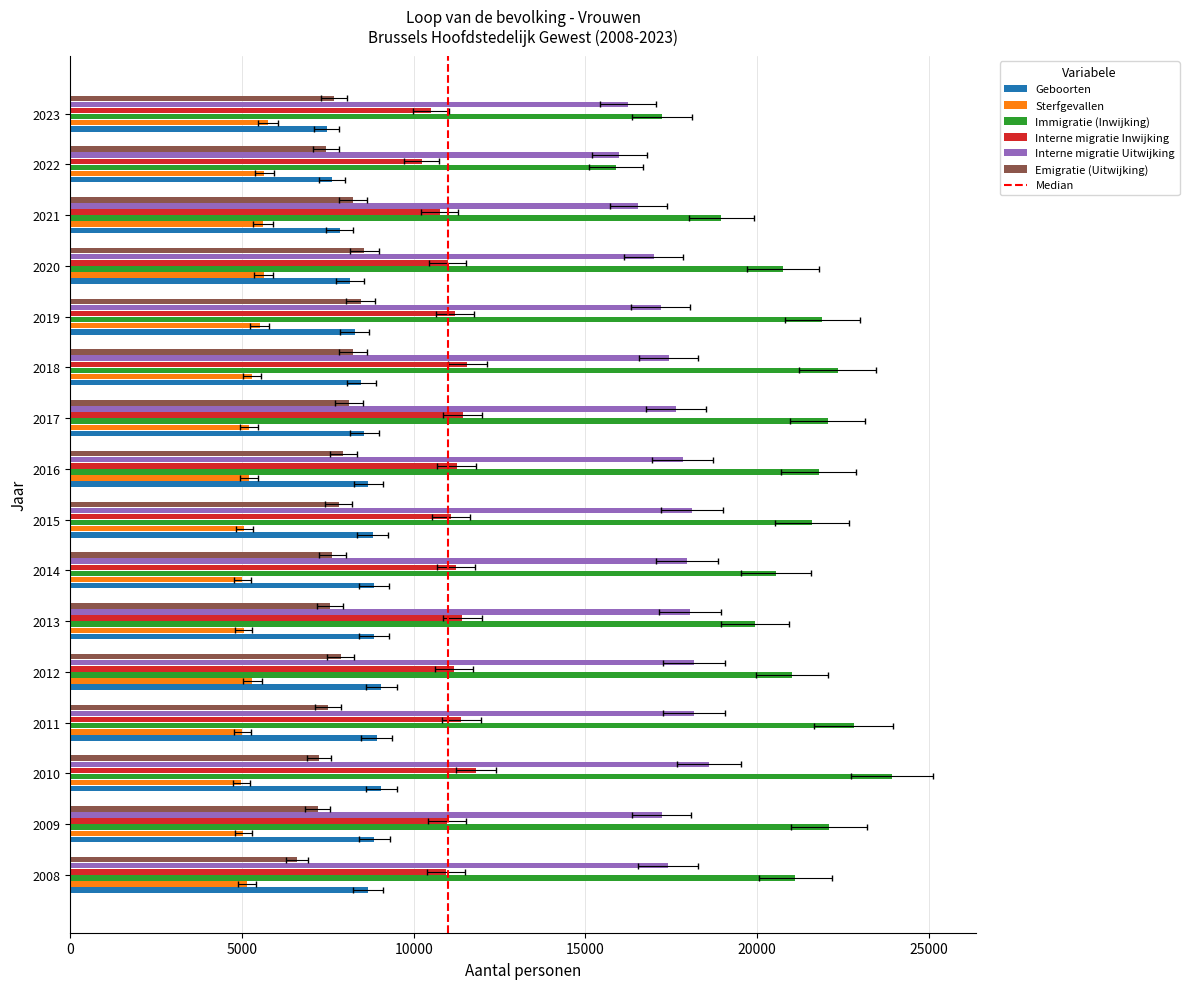

Where does the Immigratie (Inwijking) series first go above 21592?

2009